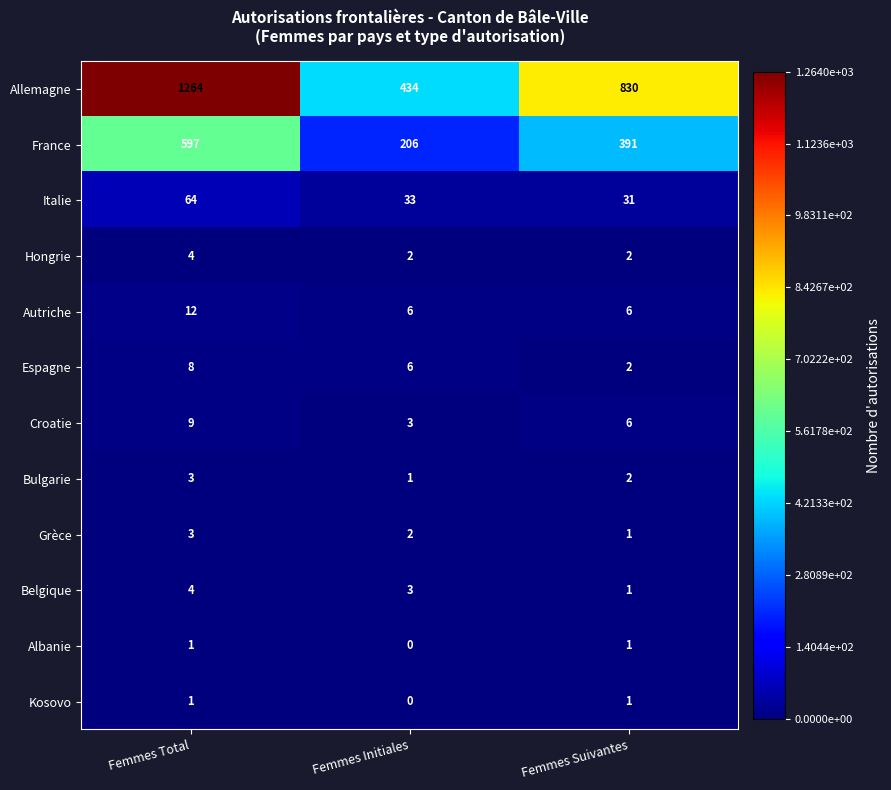

Is it true that Allemagne equals 1264 at Femmes Total?

True